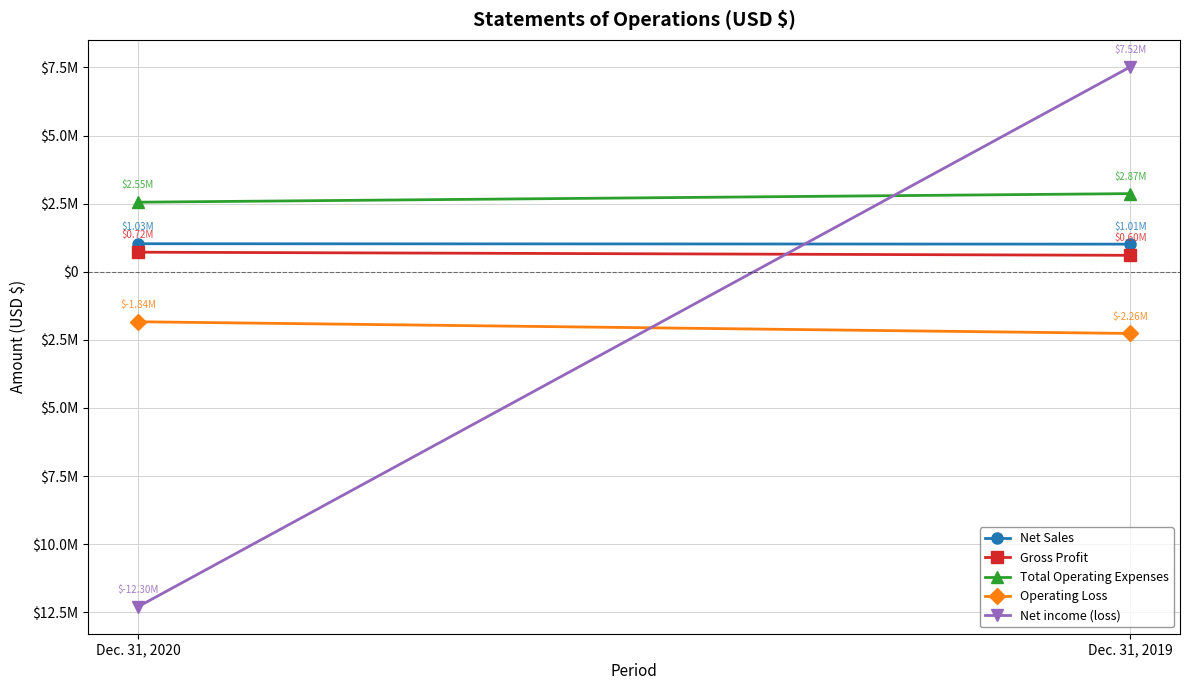

Is it true that Net income (loss) equals -12297222 at Dec. 31, 2020?

True